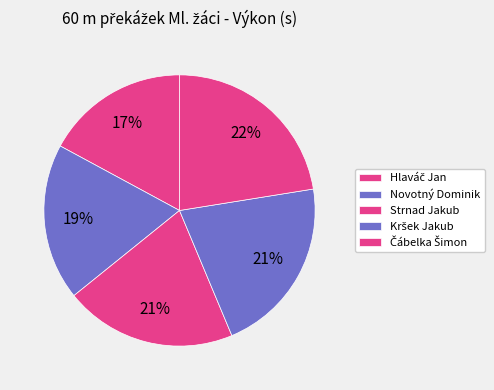

Count the number of slices in the pie.

5